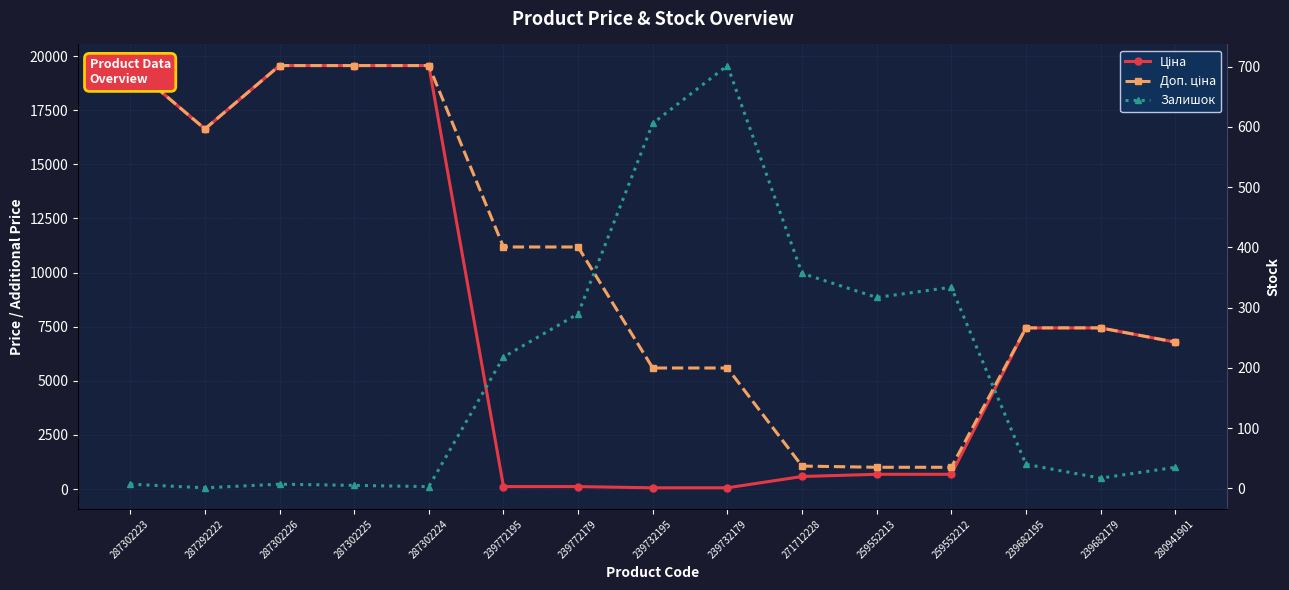

Where is the first local minimum for Залишок?

287292222